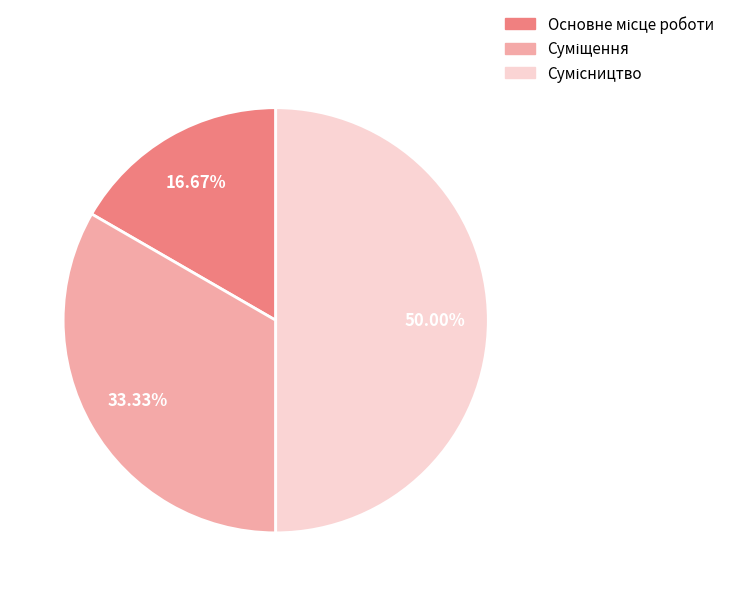

How many slices are in this pie chart?

3